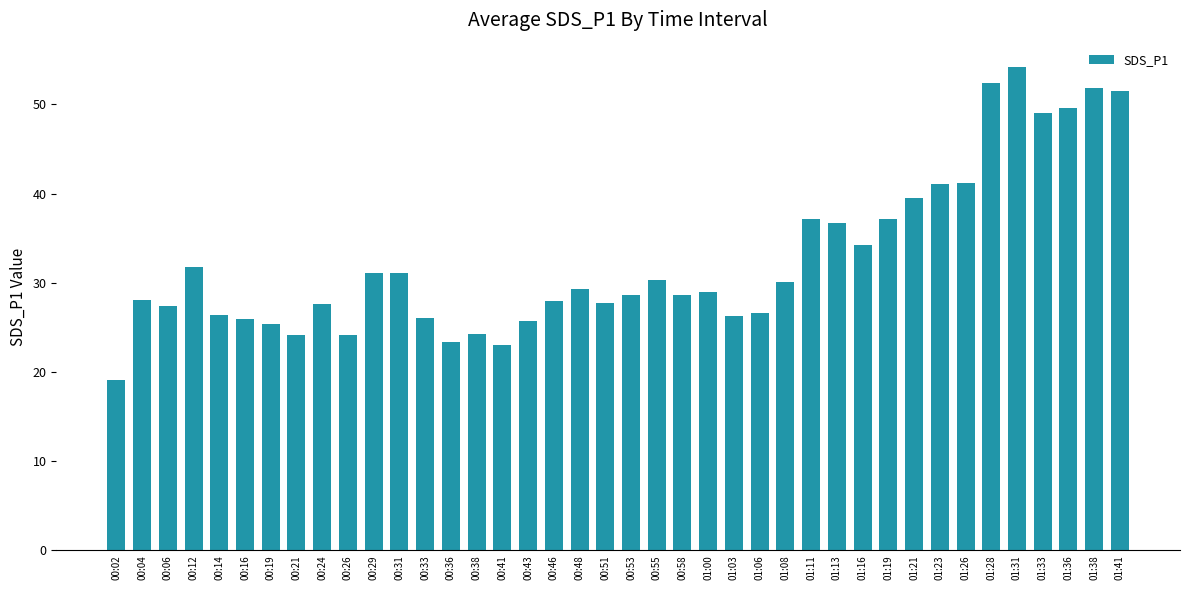

At which category does the chart reach its minimum across all series?

00:02